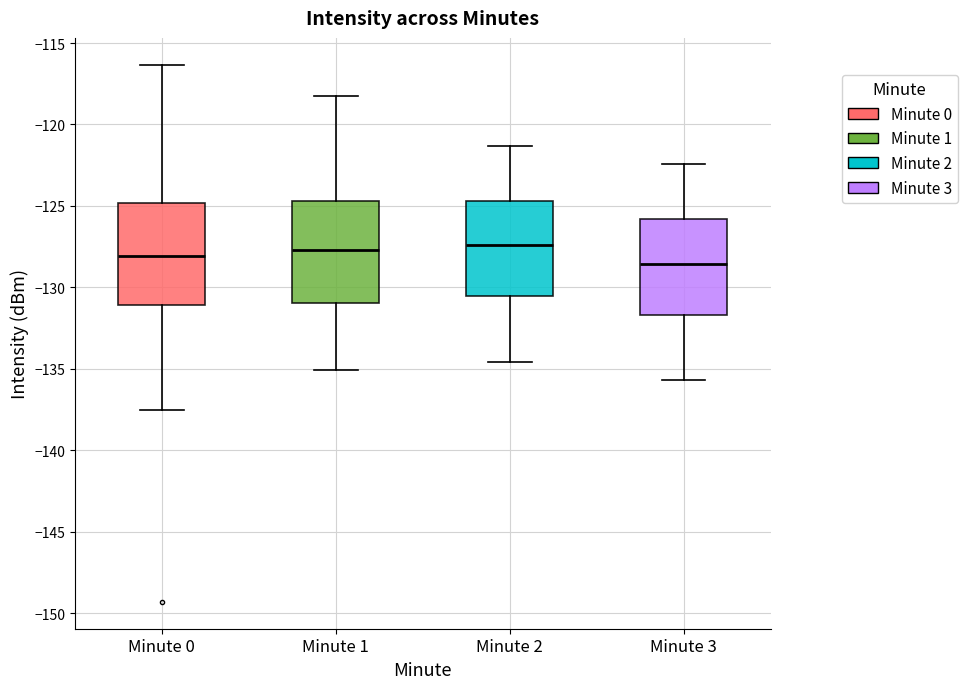

Reading left to right, transcribe this box plot: for each box, give where its median line is, the range the box spans, and where its two whiskers end, as read against the y-axis. The values are not printed on the chart, so give them approximately, as read against the axis.

Minute 0: median -128.0, box -131.0 to -125.0, whiskers -137.5 to -116.5
Minute 1: median -127.5, box -131.0 to -124.5, whiskers -135.0 to -118.5
Minute 2: median -127.5, box -130.5 to -124.5, whiskers -134.5 to -121.5
Minute 3: median -128.5, box -131.5 to -126.0, whiskers -135.5 to -122.5